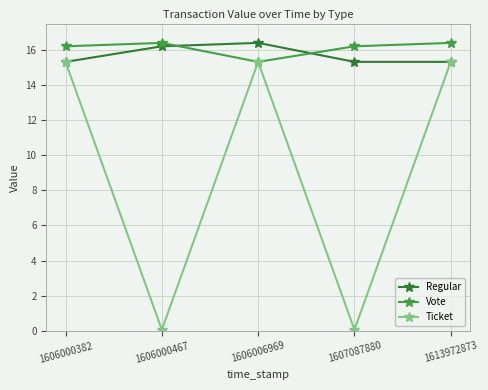

How many values in the Vote series exceed 16?

4